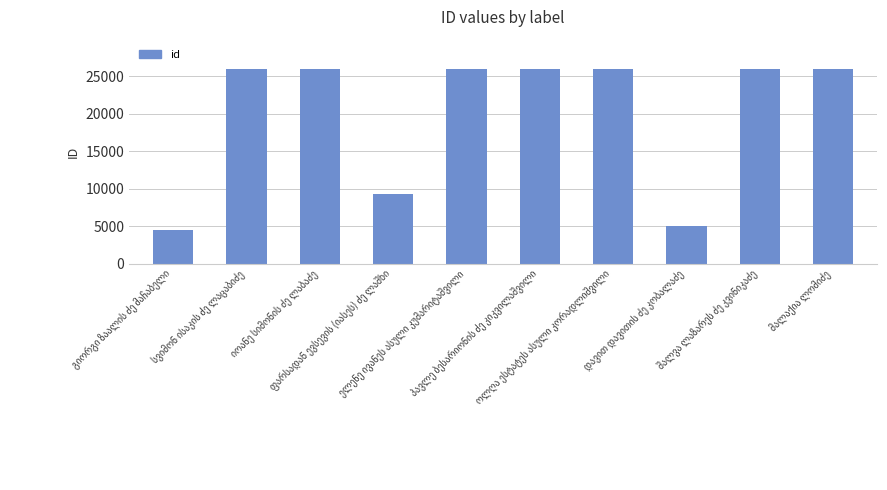

What is the sum of all values?

200773